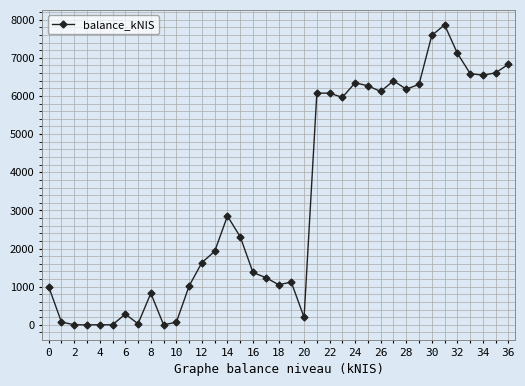

What is the greatest value displayed?

7864.4